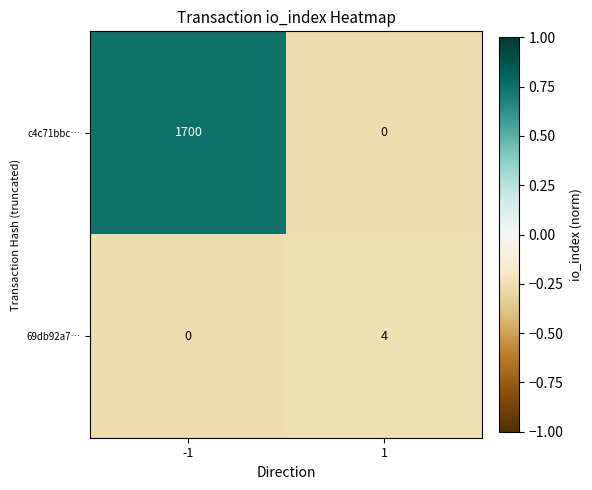

Is it true that 69db92a7… equals 4 at 1?

True